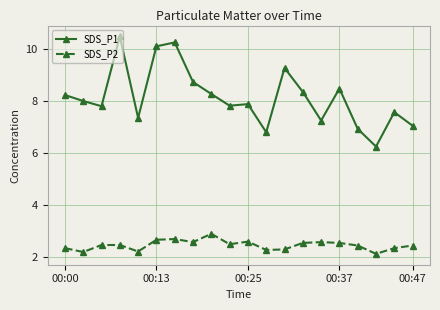

List the series in order of their peak value, highest first.

SDS_P1, SDS_P2